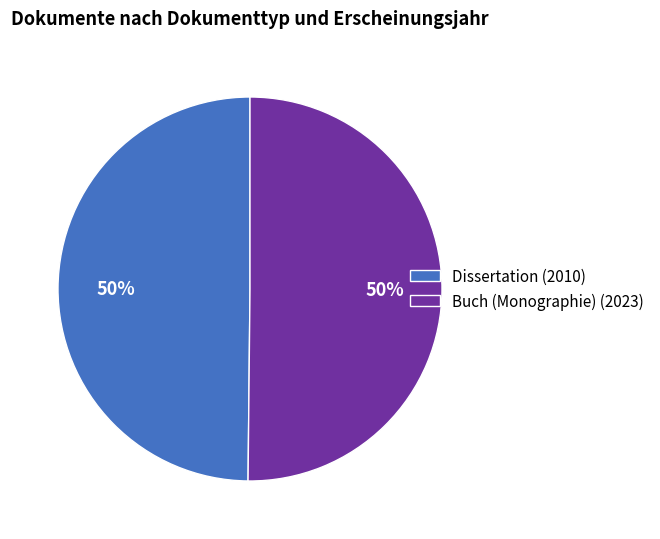

Is the sum of Buch (Monographie) (2023) and Dissertation (2010) greater than half?

Yes